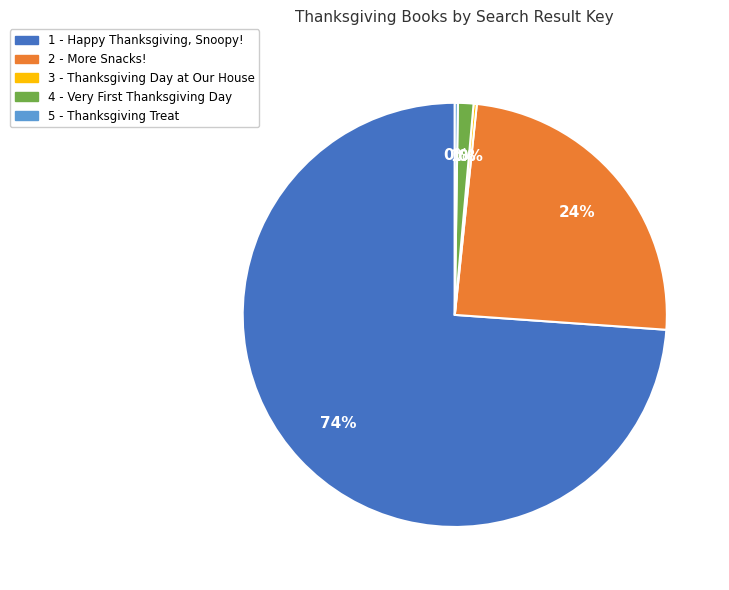

To the nearest percent, what percentage of the pie is 2 - More Snacks!?

24%